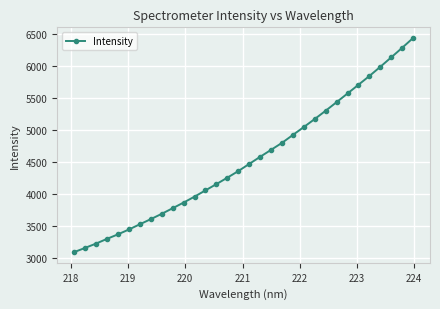

Count the number of data series in this chart.

1